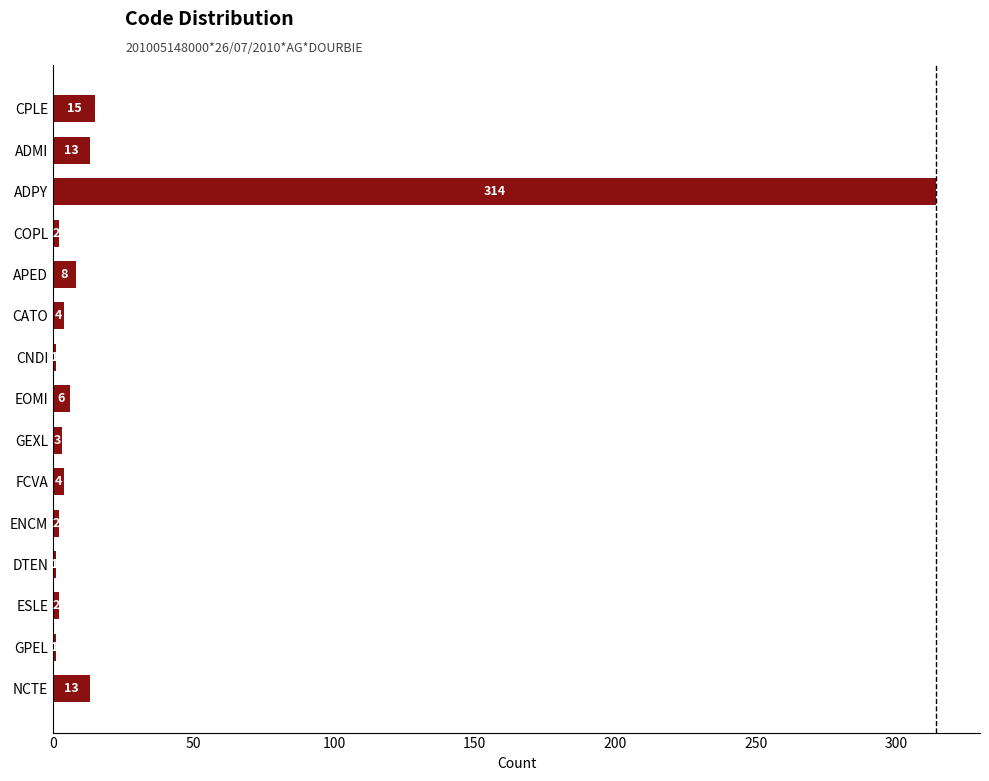

What position from the bottom is APED?

11